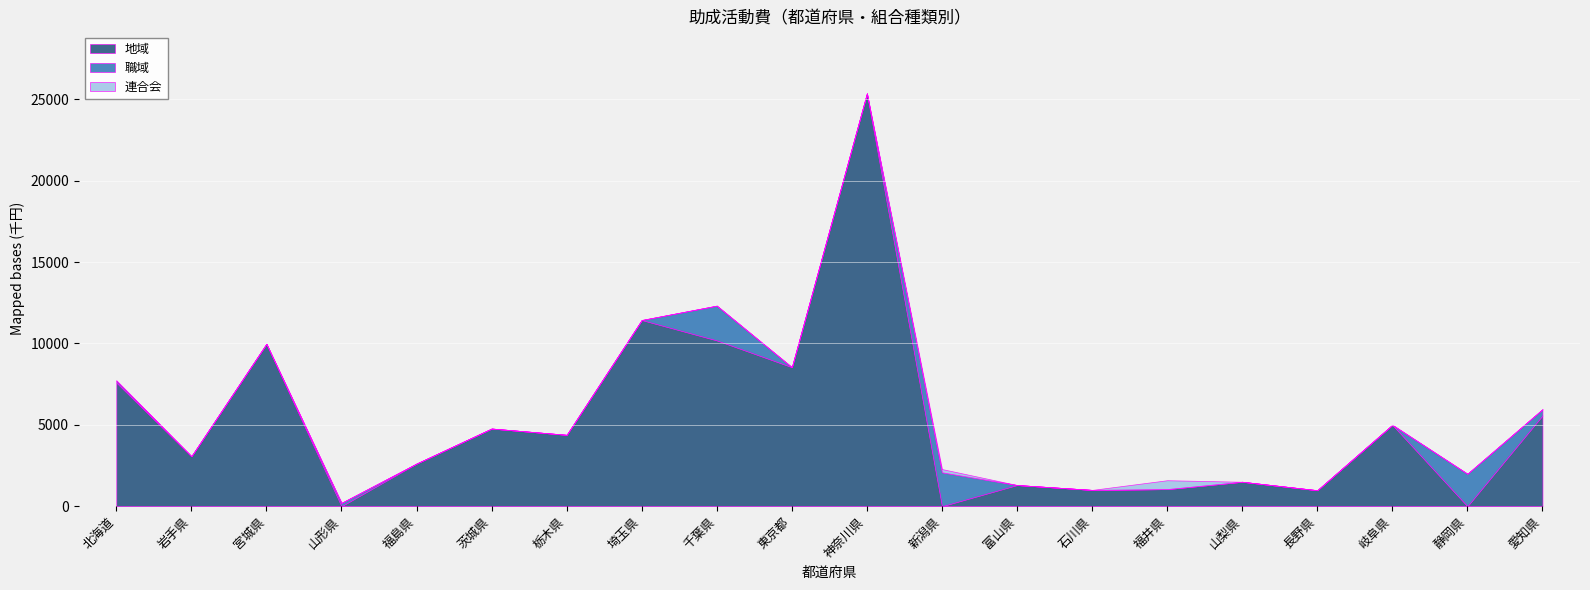

At how many categories does at least one series exceed 20748?

1